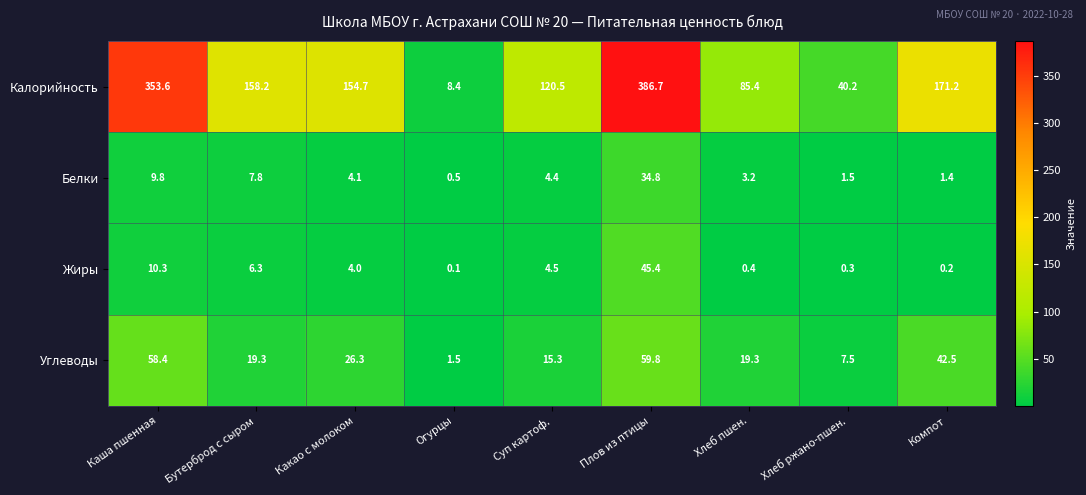

Count the number of data series in this chart.

4